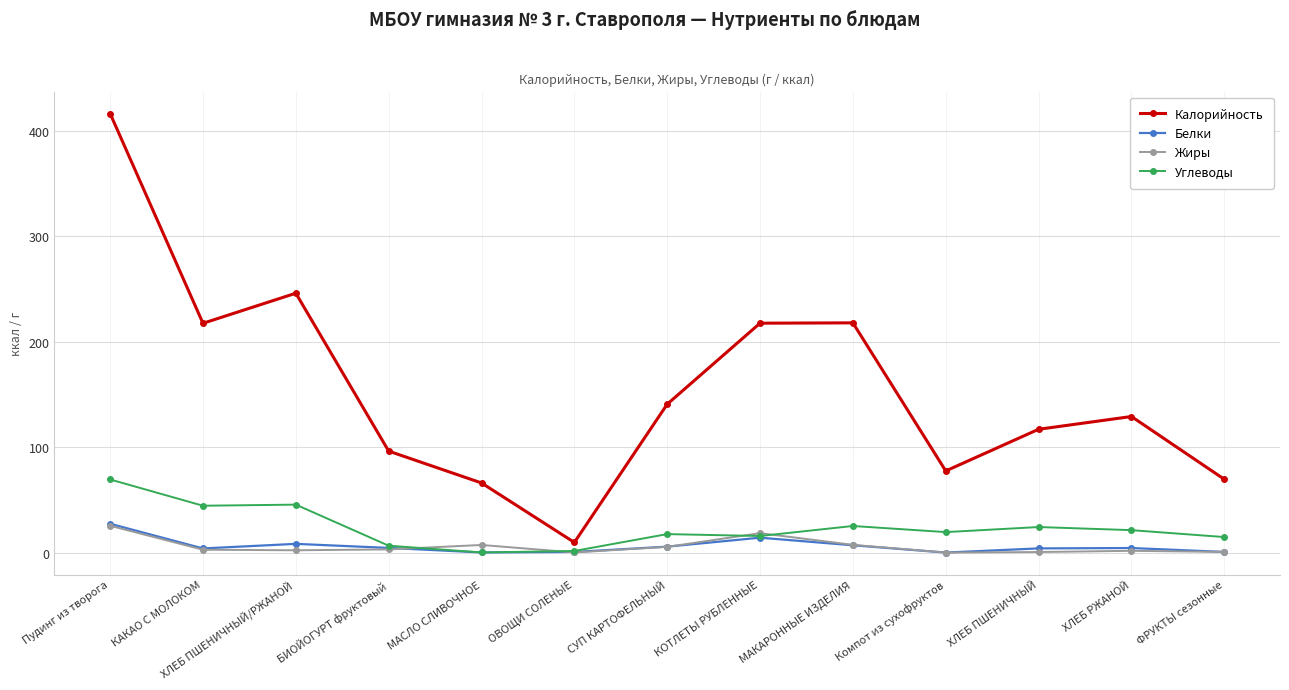

The Калорийность series shows 87.1 at МАКАРОННЫЕ ИЗДЕЛИЯ. True or false?

False